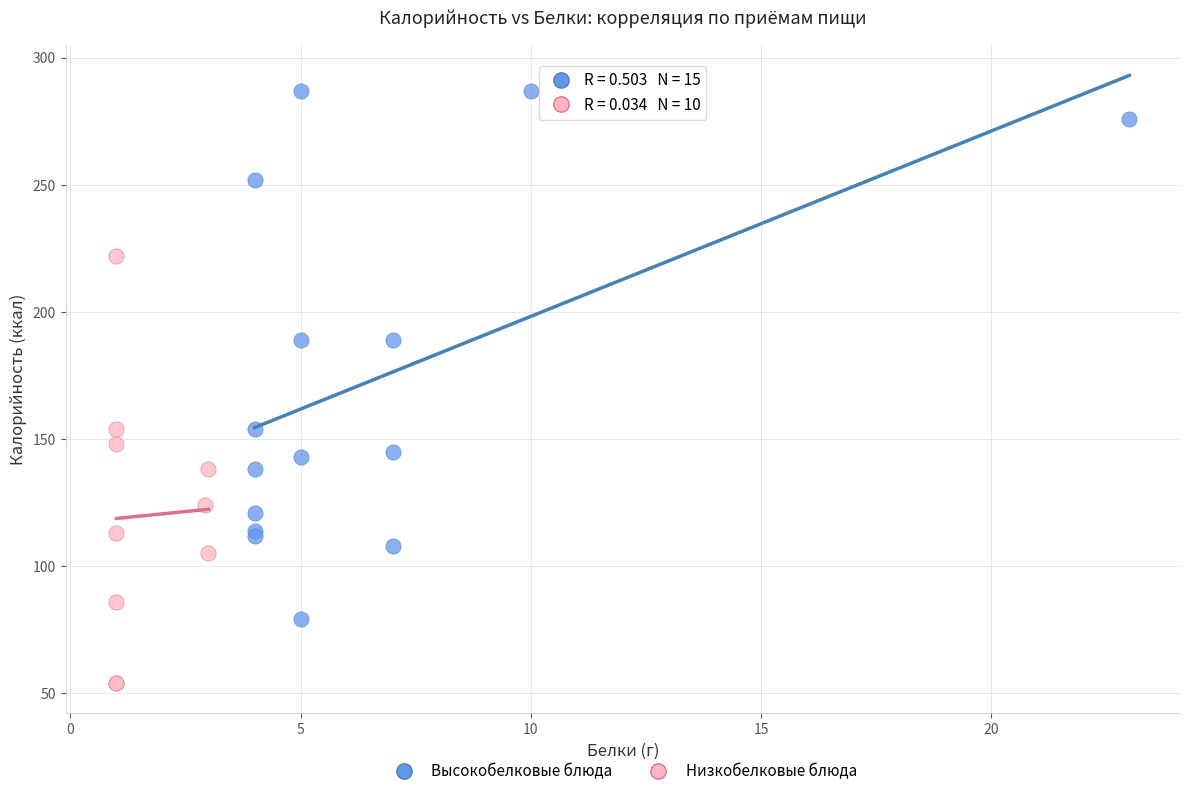

Which series reaches the maximum Y coordinate?

Высокобелковые блюда